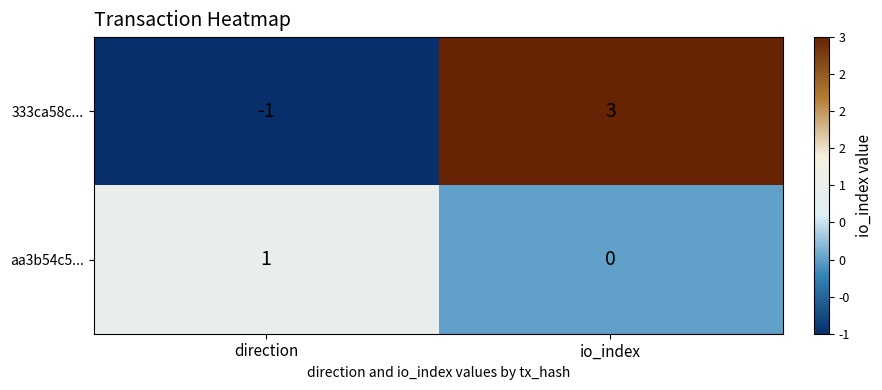

At direction, list the series in order from largest to smallest.

aa3b54c5..., 333ca58c...